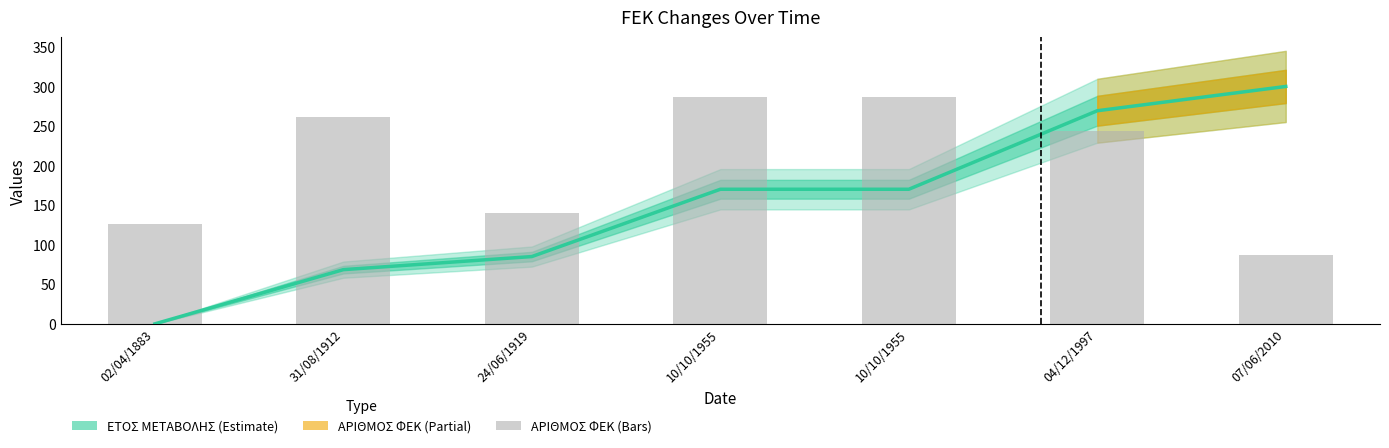

The ΑΡΙΘΜΟΣ ΦΕΚ series shows 113.7 at 10/10/1955. True or false?

False